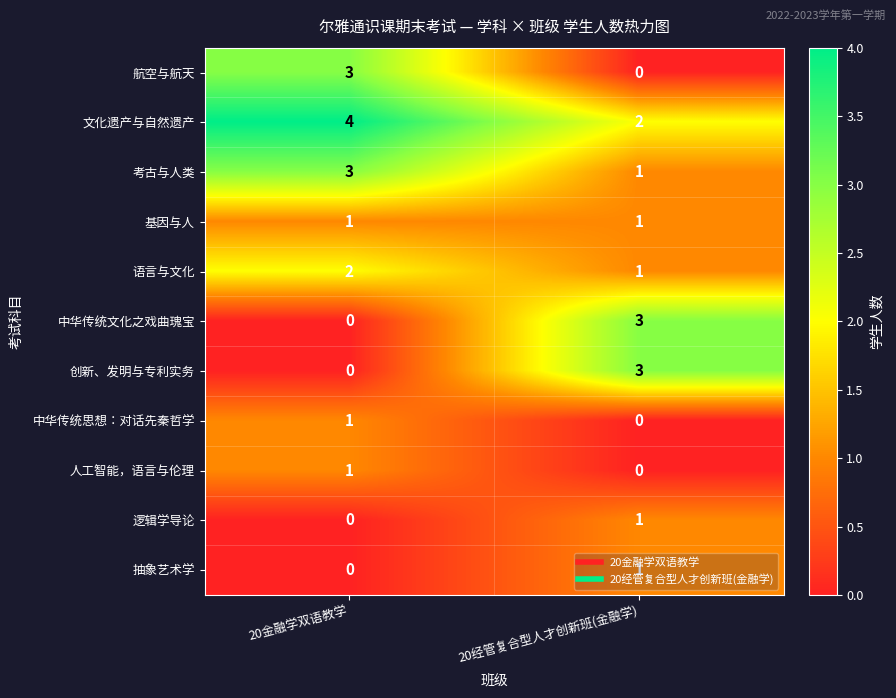

What is the spread (max minus min) of values at 20金融学双语教学?

4